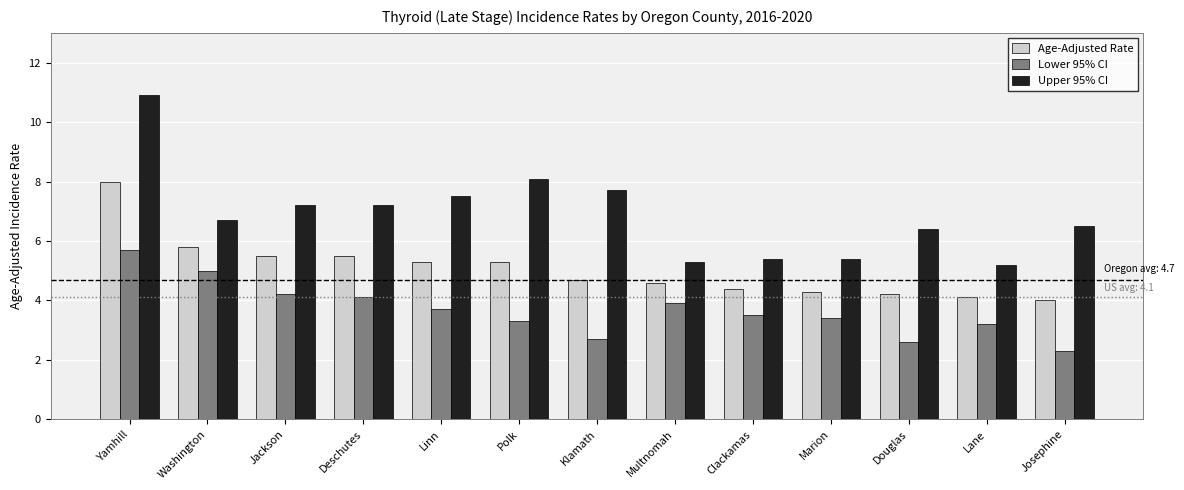

At which label is Age-Adjusted Rate closest to 6?

Washington